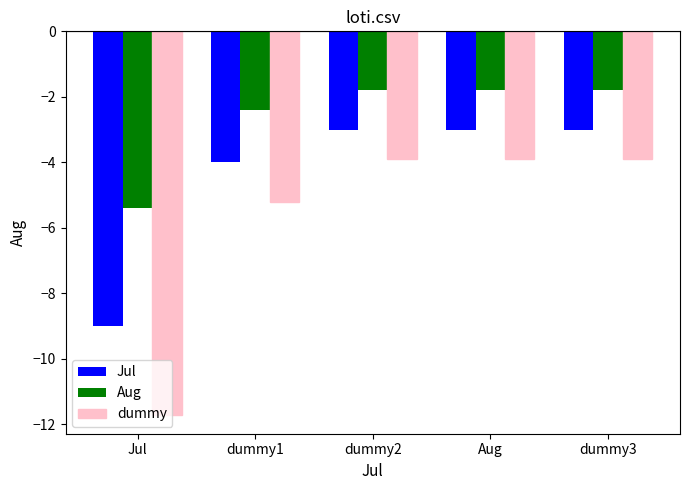

What is the value of the Aug bar at the 4th from the left?

-1.8